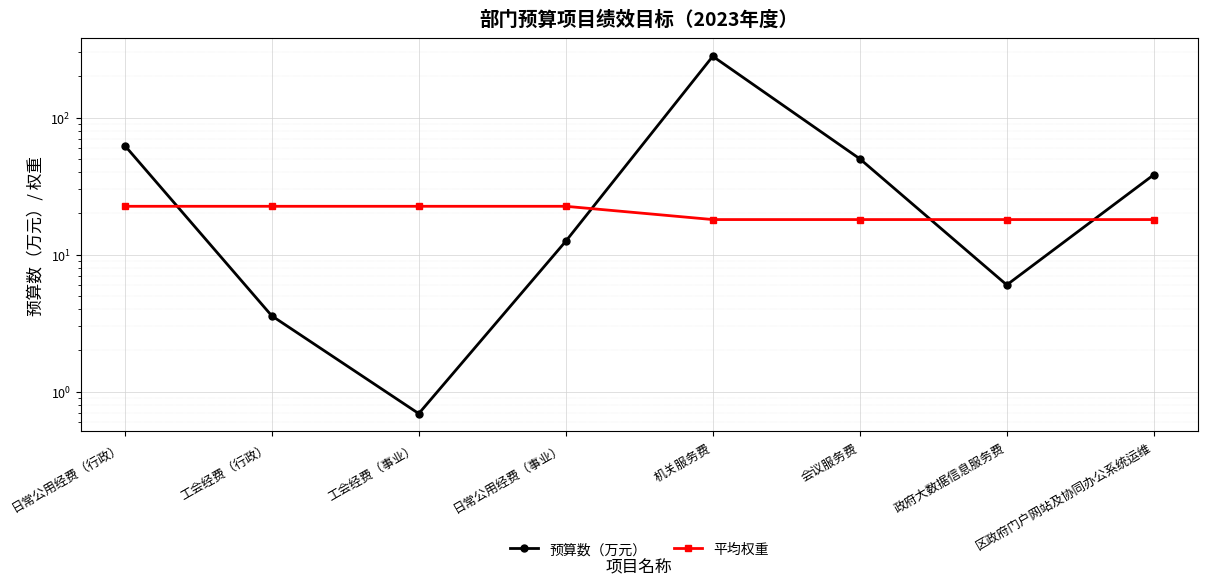

At which label is 平均权重 closest to 20?

机关服务费